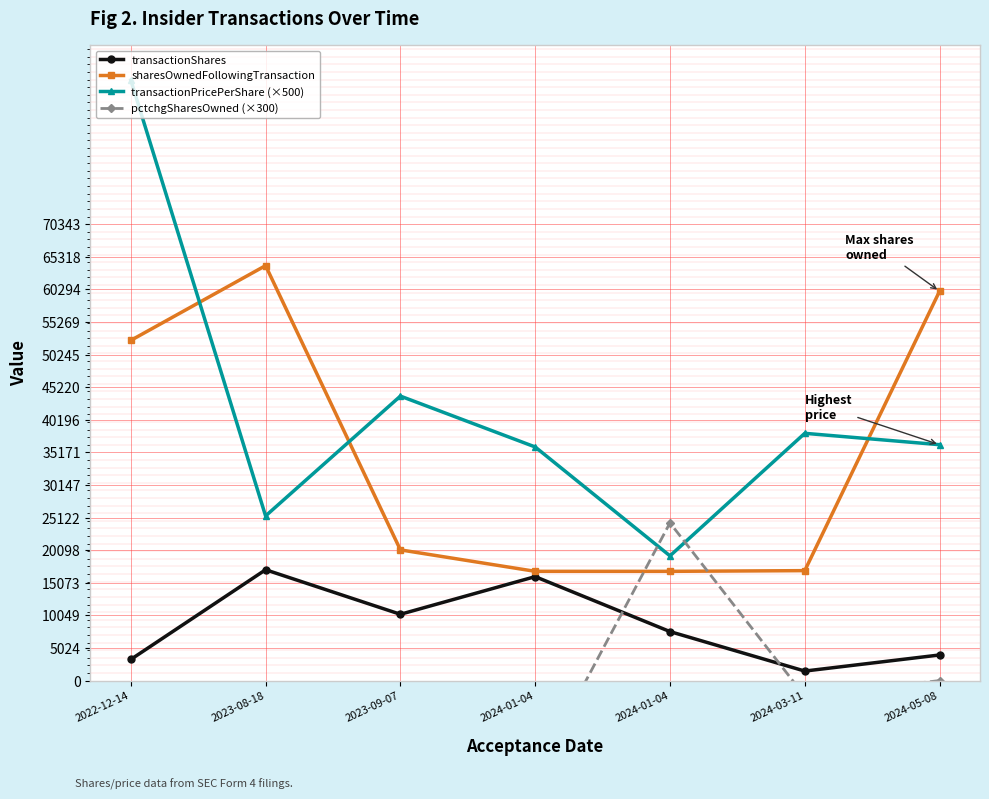

Where is the first local maximum for transactionShares?

2023-08-18